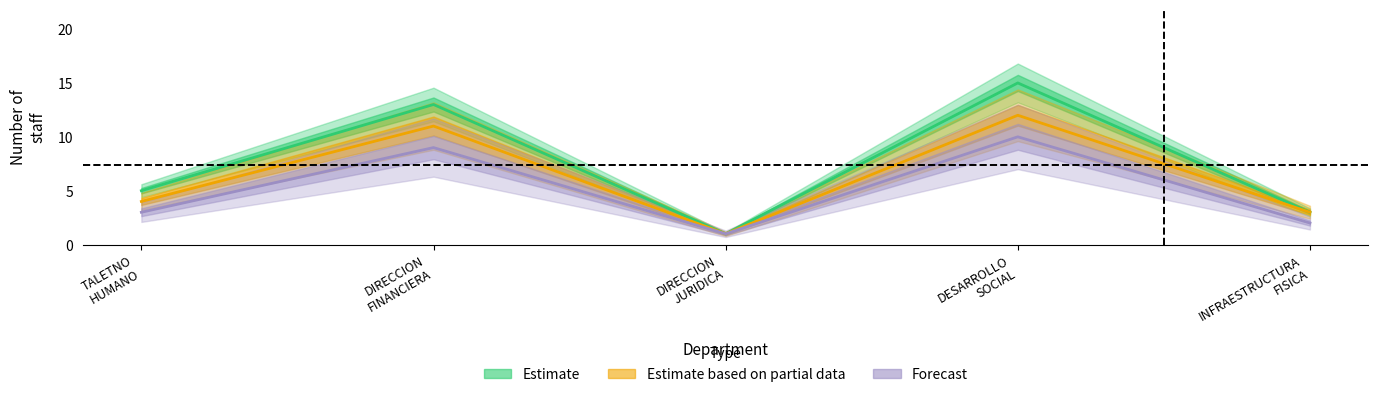

What position from the right is DESARROLLO
SOCIAL?

2